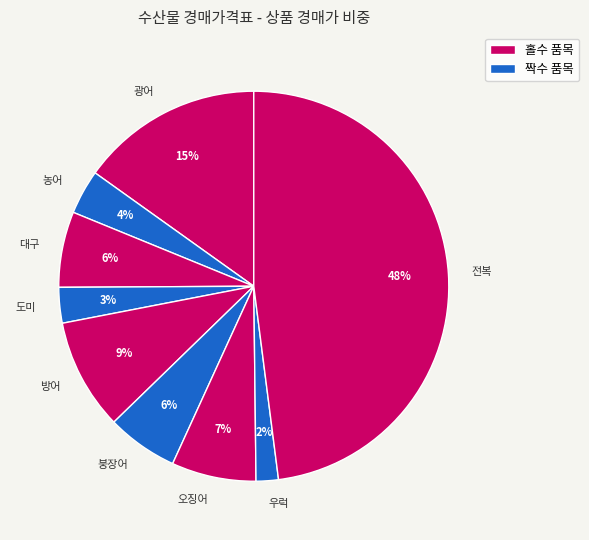

Do 대구 and 농어 together represent more than half of the pie?

No